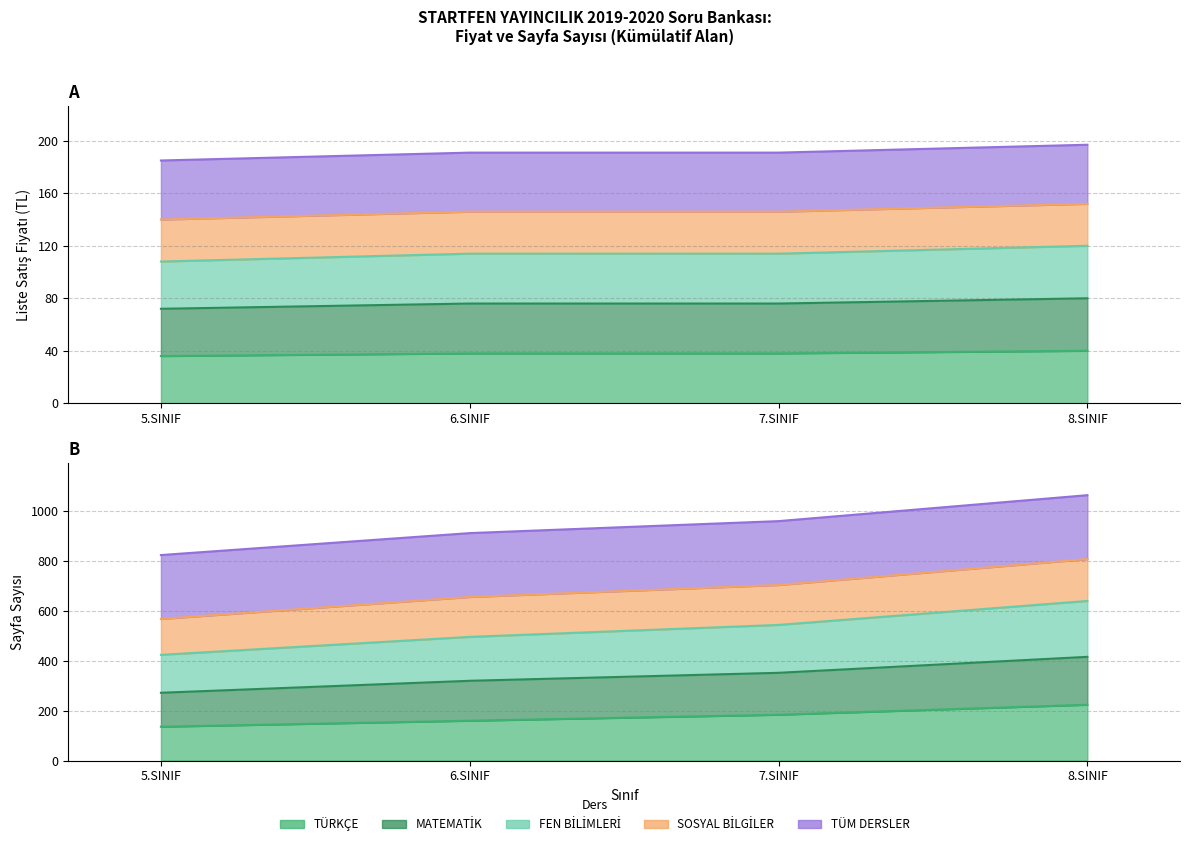

True or false: TÜRKÇE and FEN BİLİMLERİ cross at least once.

False